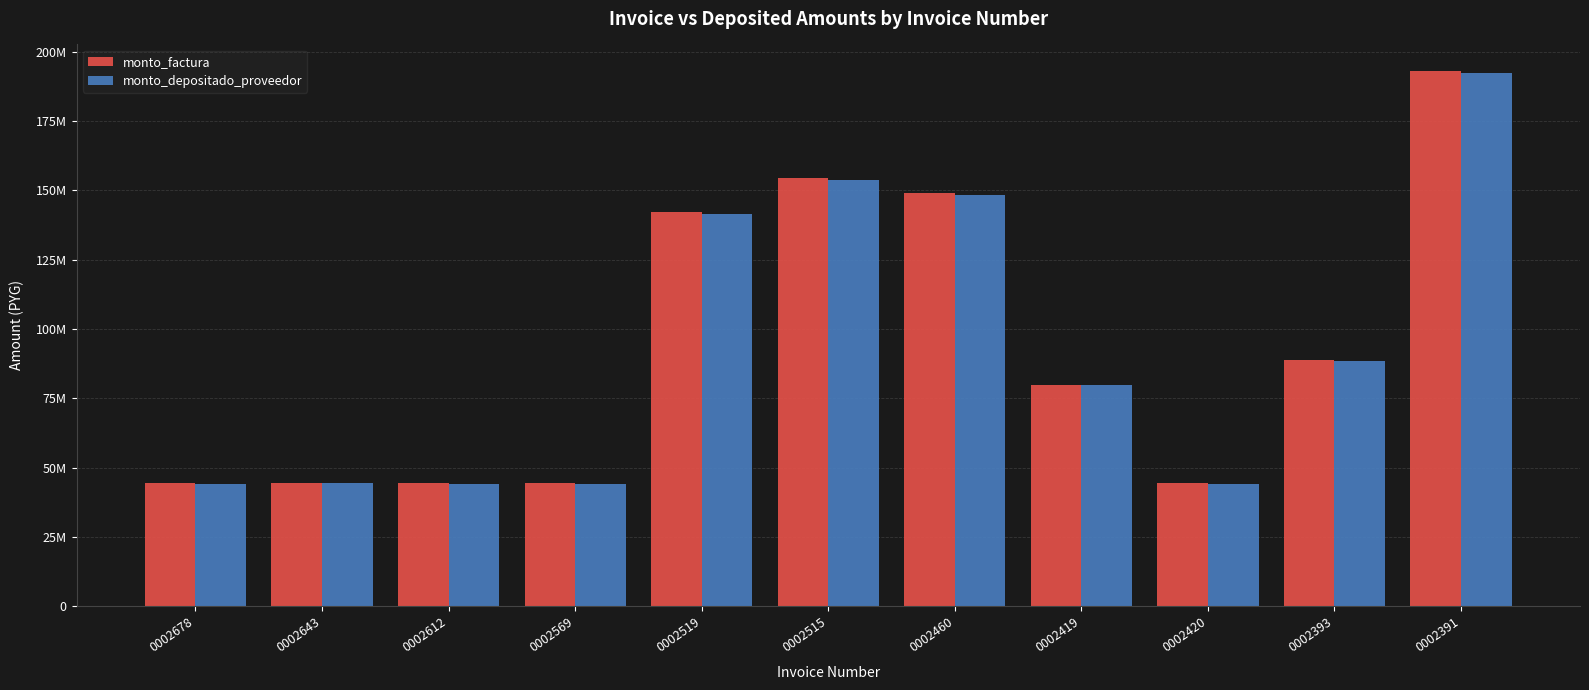

Which category has the highest value in the monto_depositado_proveedor series?

0002391